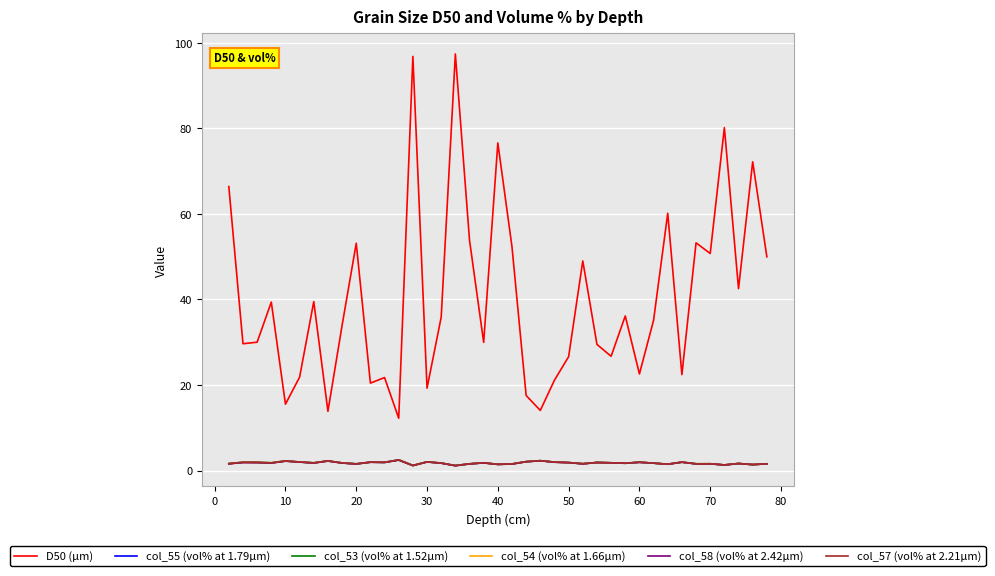

Count the number of data series in this chart.

6